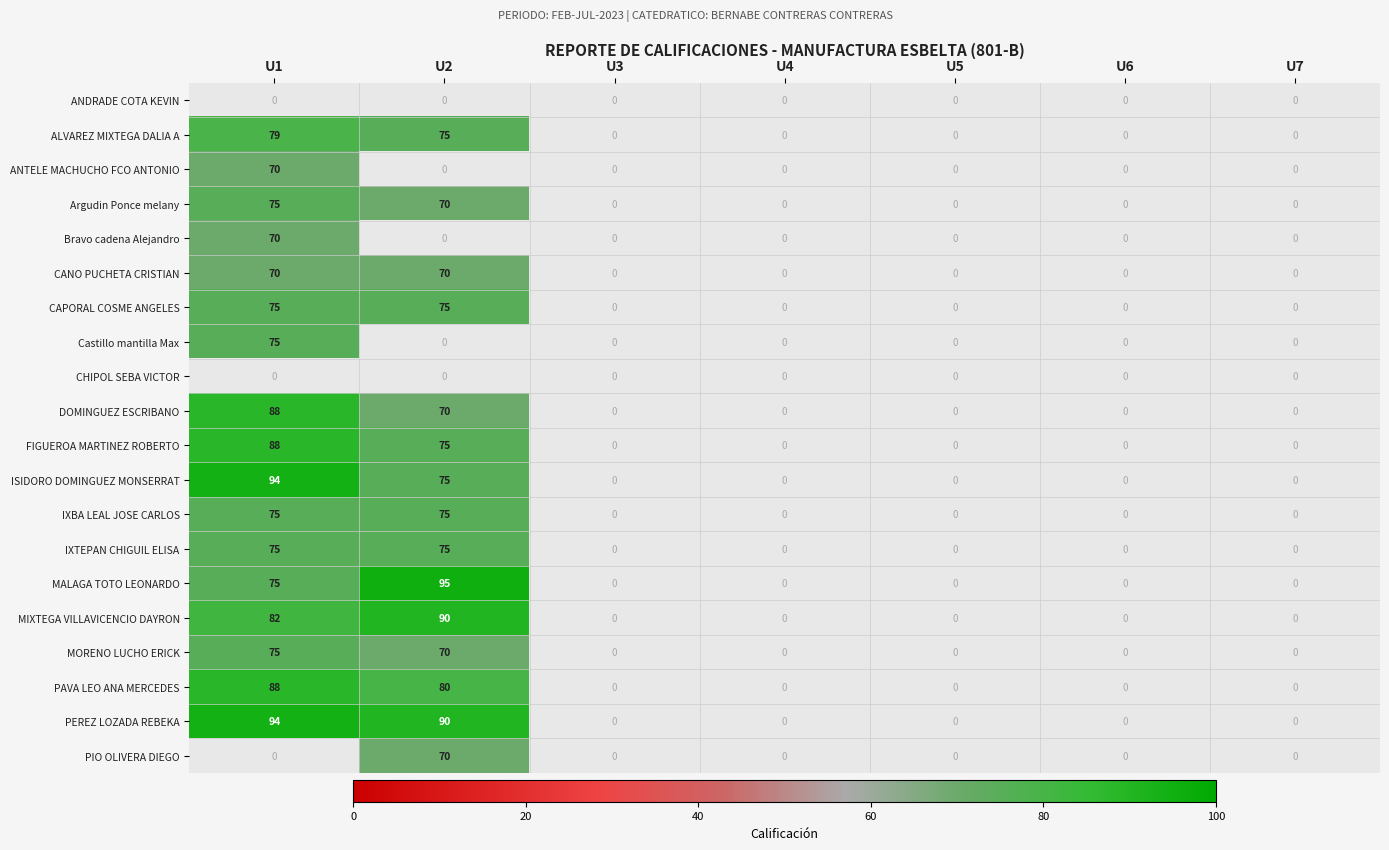

What is the maximum value shown in the chart?

95.0